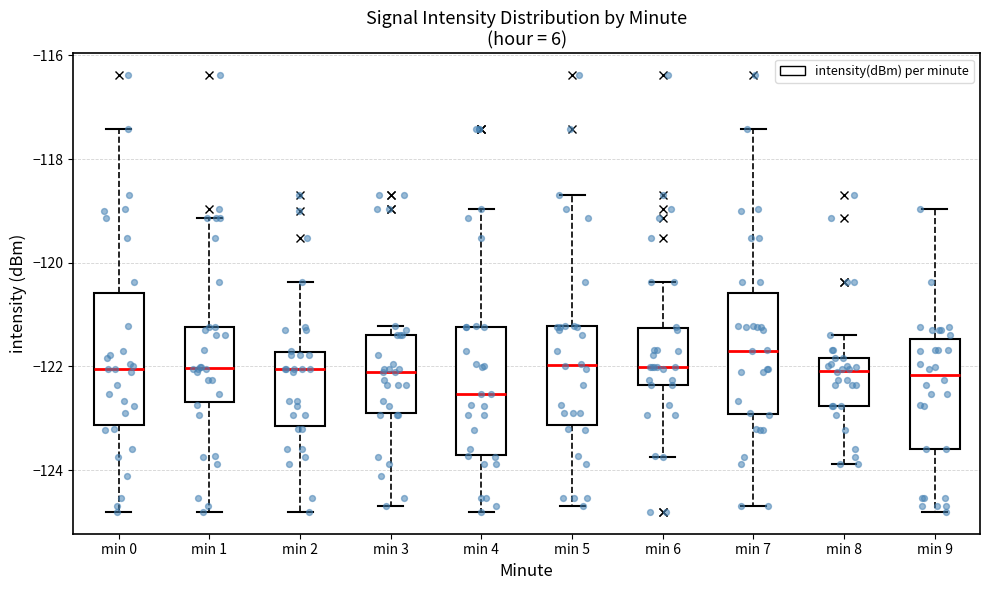

Which box's median line is the lowest?

min 4